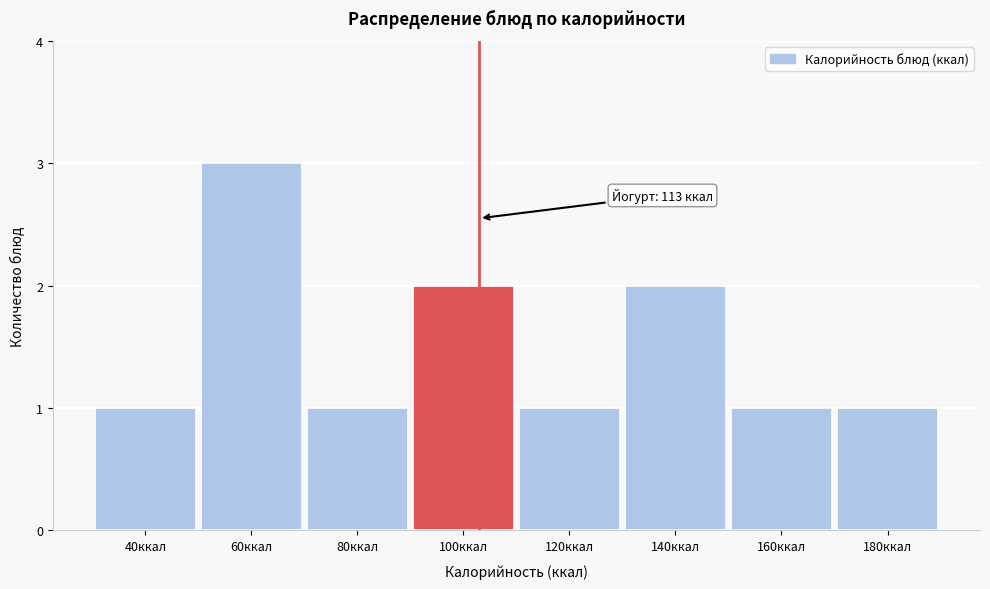

Reading right to left, list all the values displayed in this chart.

1	1	2	1	2	1	3	1